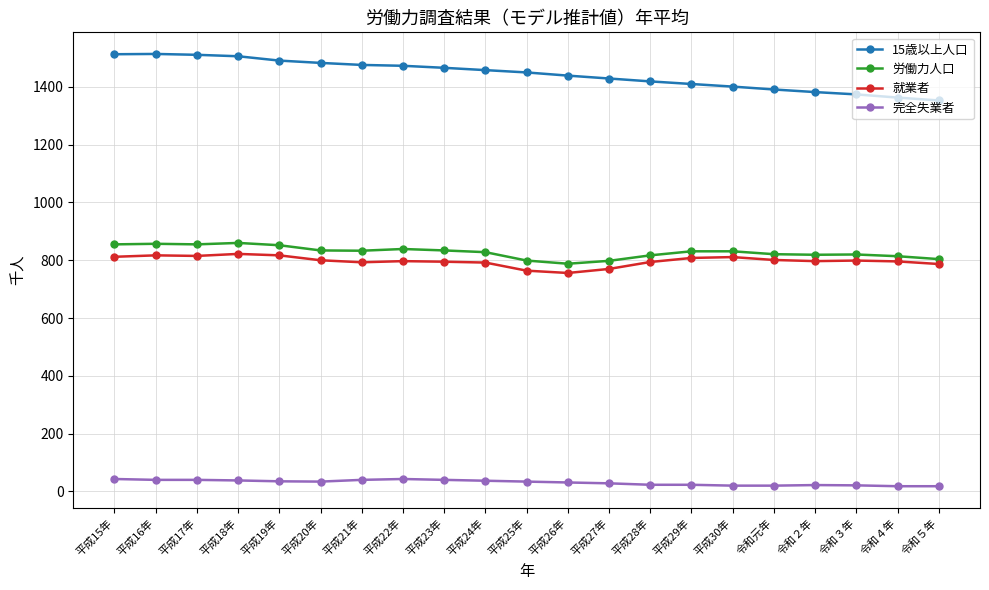

What is the difference between the highest and lowest values at 平成22年?

1430